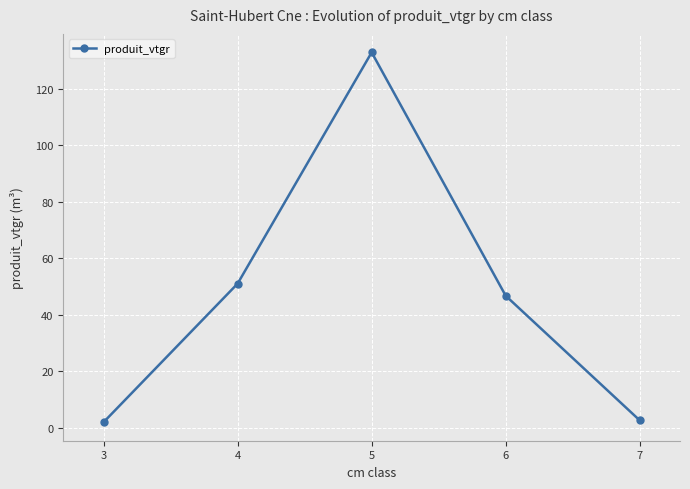

At which label does the data first exceed 46?

4